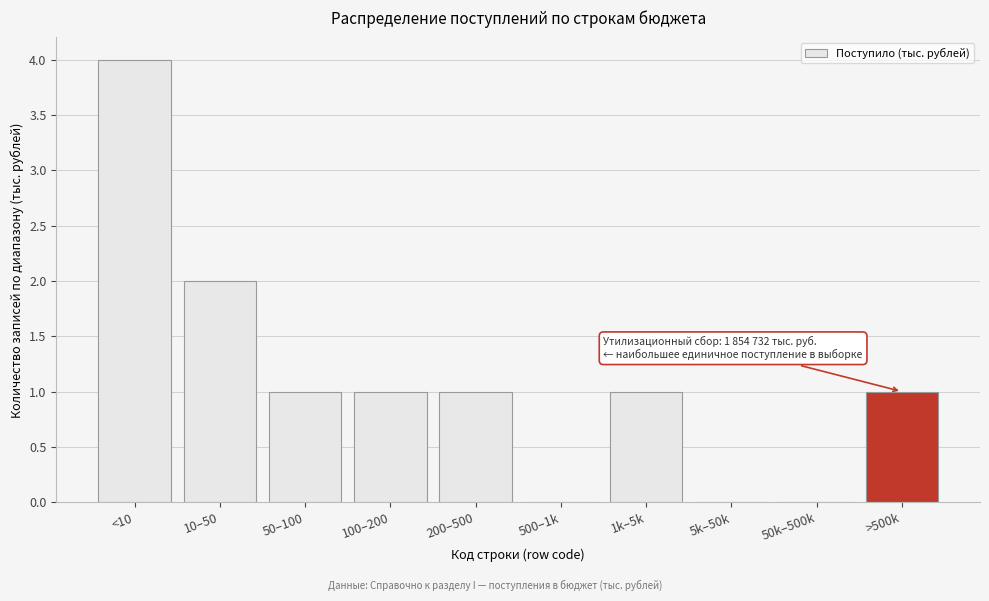

Reading right to left, list all the values displayed in this chart.

>500k=1	50k–500k=0	5k–50k=0	1k–5k=1	500–1k=0	200–500=1	100–200=1	50–100=1	10–50=2	<10=4